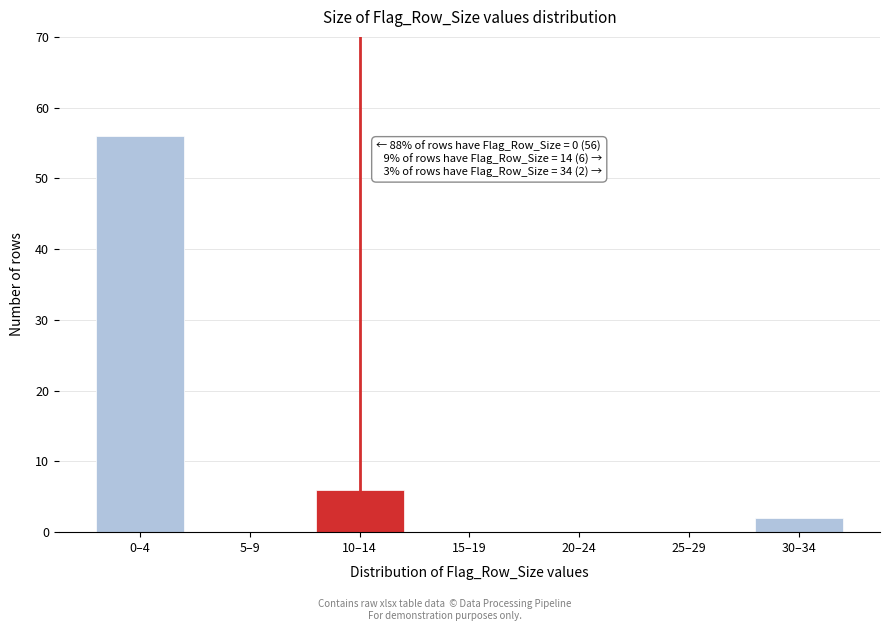

Reading right to left, transcribe all the data shown in this chart.

30–34=2	25–29=0	20–24=0	15–19=0	10–14=6	5–9=0	0–4=56